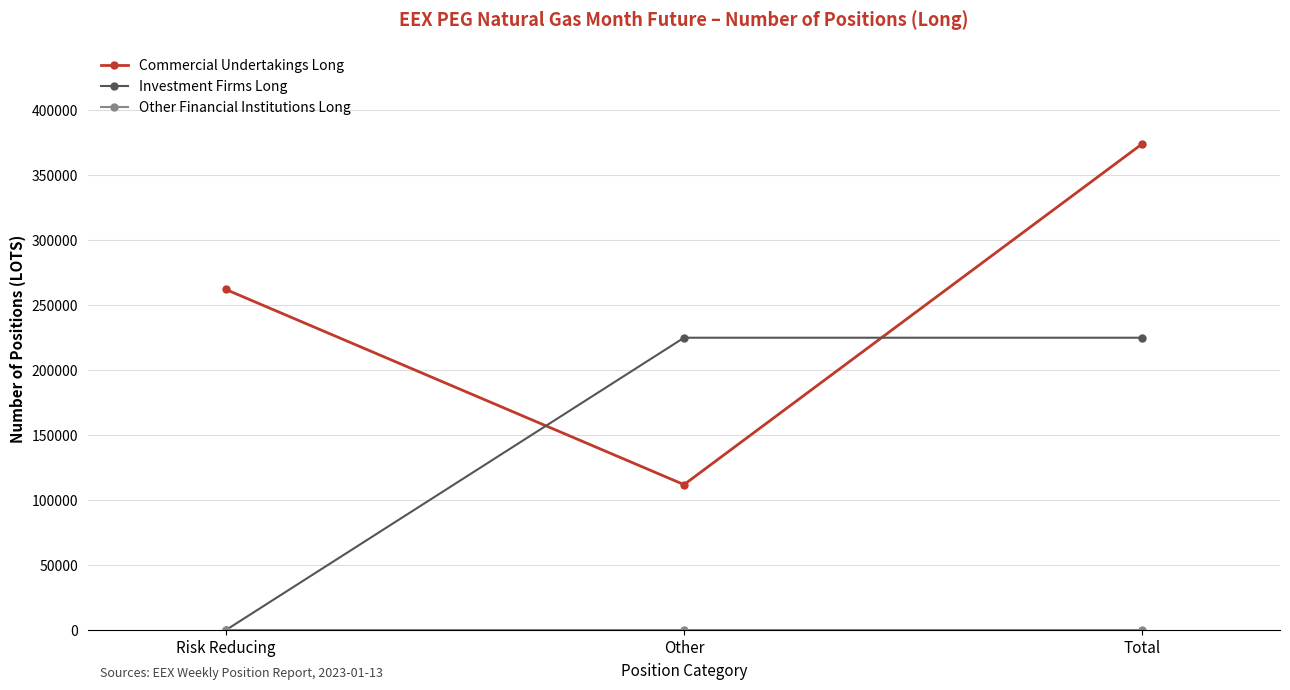

Count the number of data series in this chart.

3